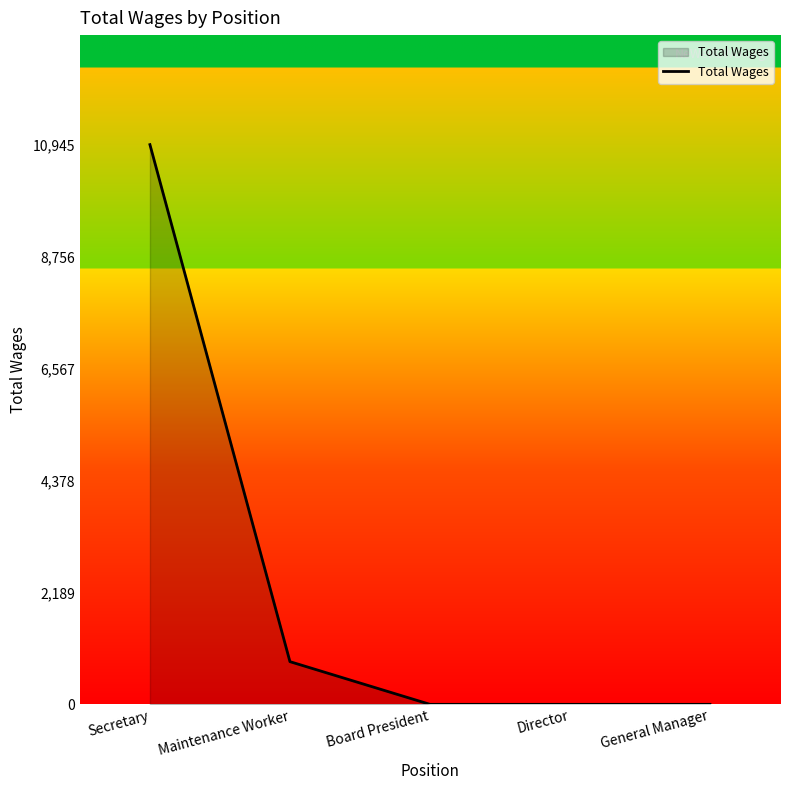

Is it true that the value at Secretary is 2905?

False